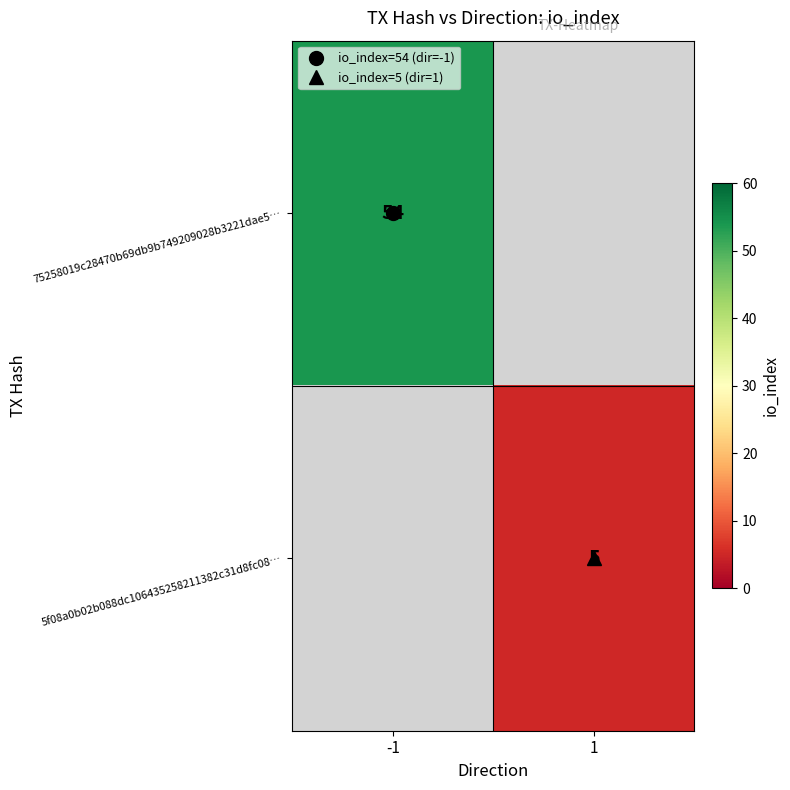

Rank the categories by 75258019c28470b69db9b749209028b3221dae5… value from lowest to highest.

-1, 1